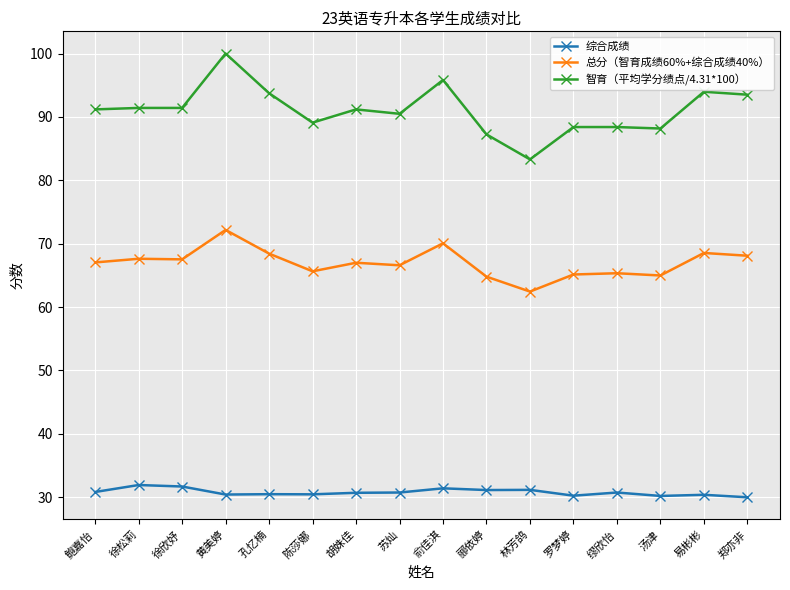

In 总分（智育成绩60%+综合成绩40%）, how many points are higher than both neighbors (excluding endpoints)?

6